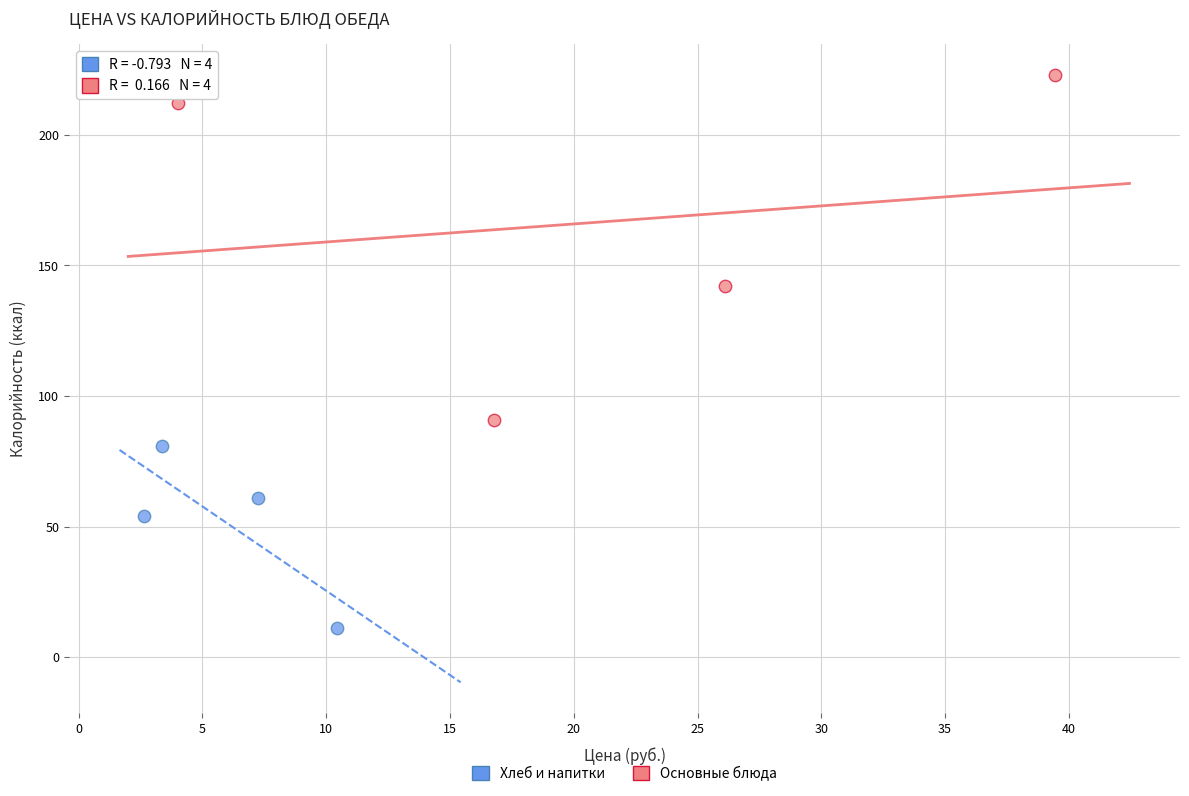

What are all the series names shown in the legend?

Хлеб и напитки, Основные блюда